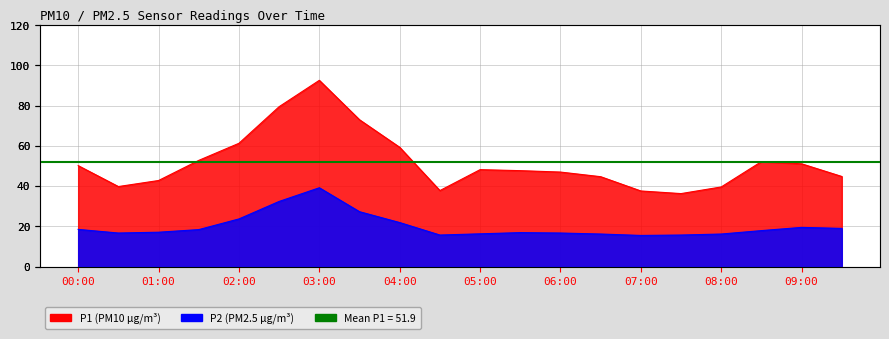

How many values in the P1 series are below 48?

10